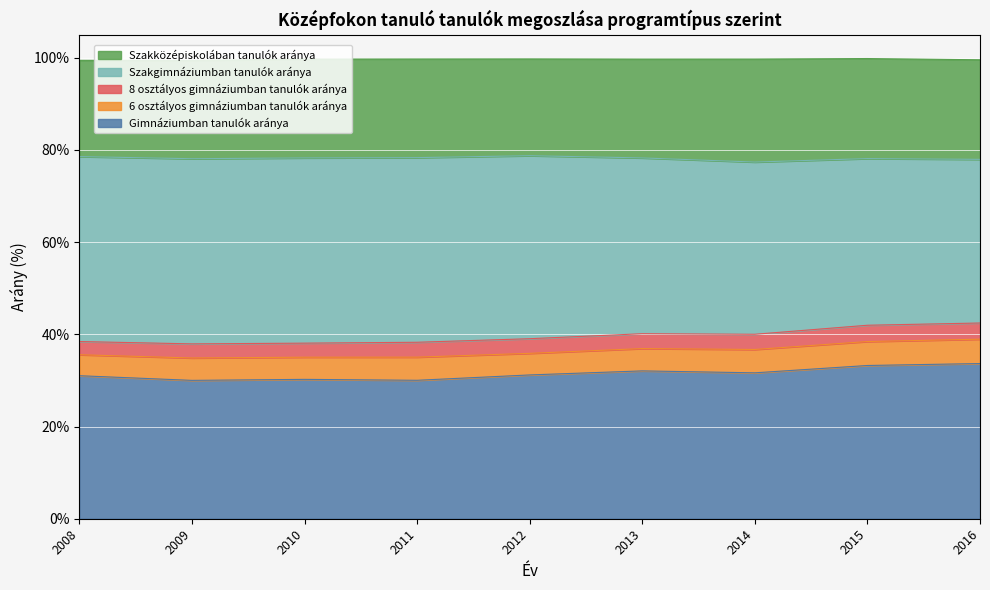

The Szakgimnáziumban tanulók aránya series shows 39.7 at 2012. True or false?

True